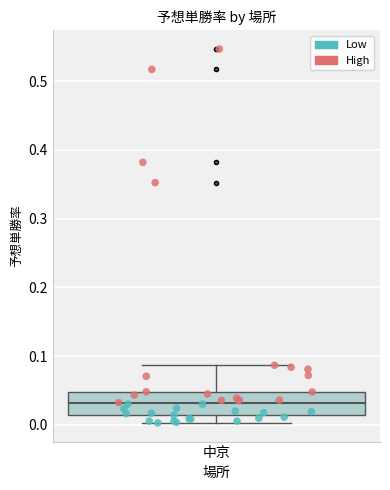

Read this box plot against the y-axis: the position of the median line, the range covered by the box, and the ends of both whiskers. The values are not printed on the chart, so give them approximately, as read against the axis.

median 0.03, box 0.01 to 0.05, whiskers 0.00 to 0.09